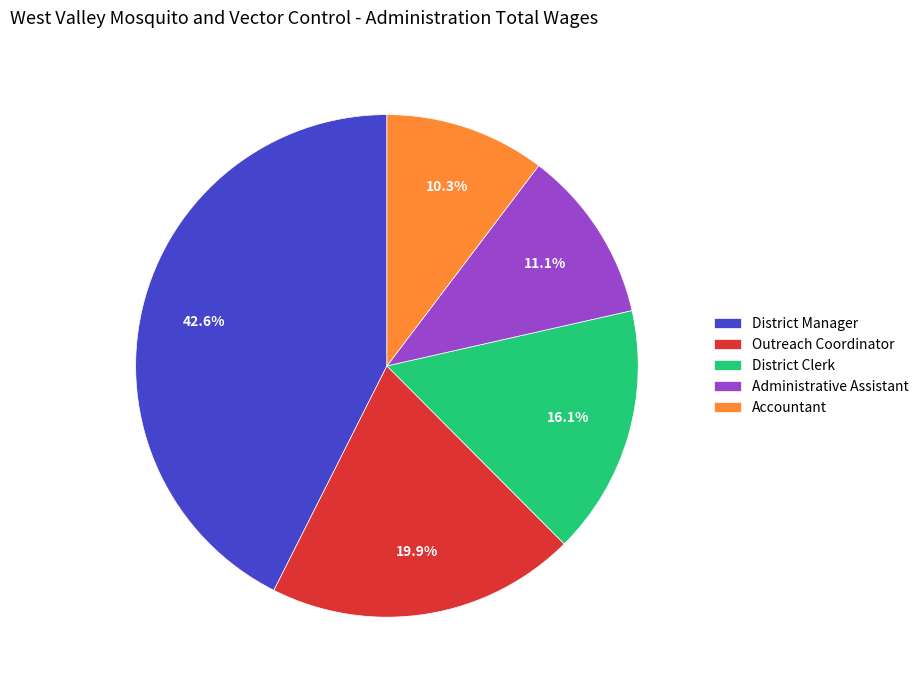

Which category has the biggest portion of the pie?

District Manager